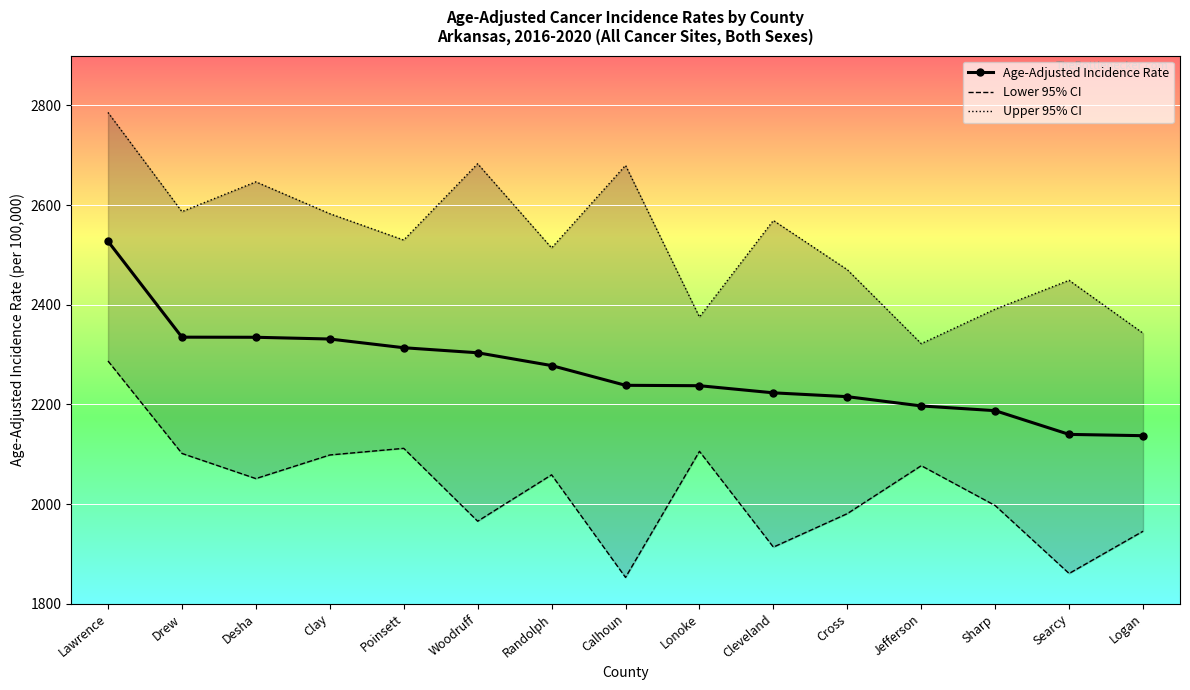

Rank the series by their average value, from lowest to highest.

Lower 95% CI, Age-Adjusted Incidence Rate, Upper 95% CI